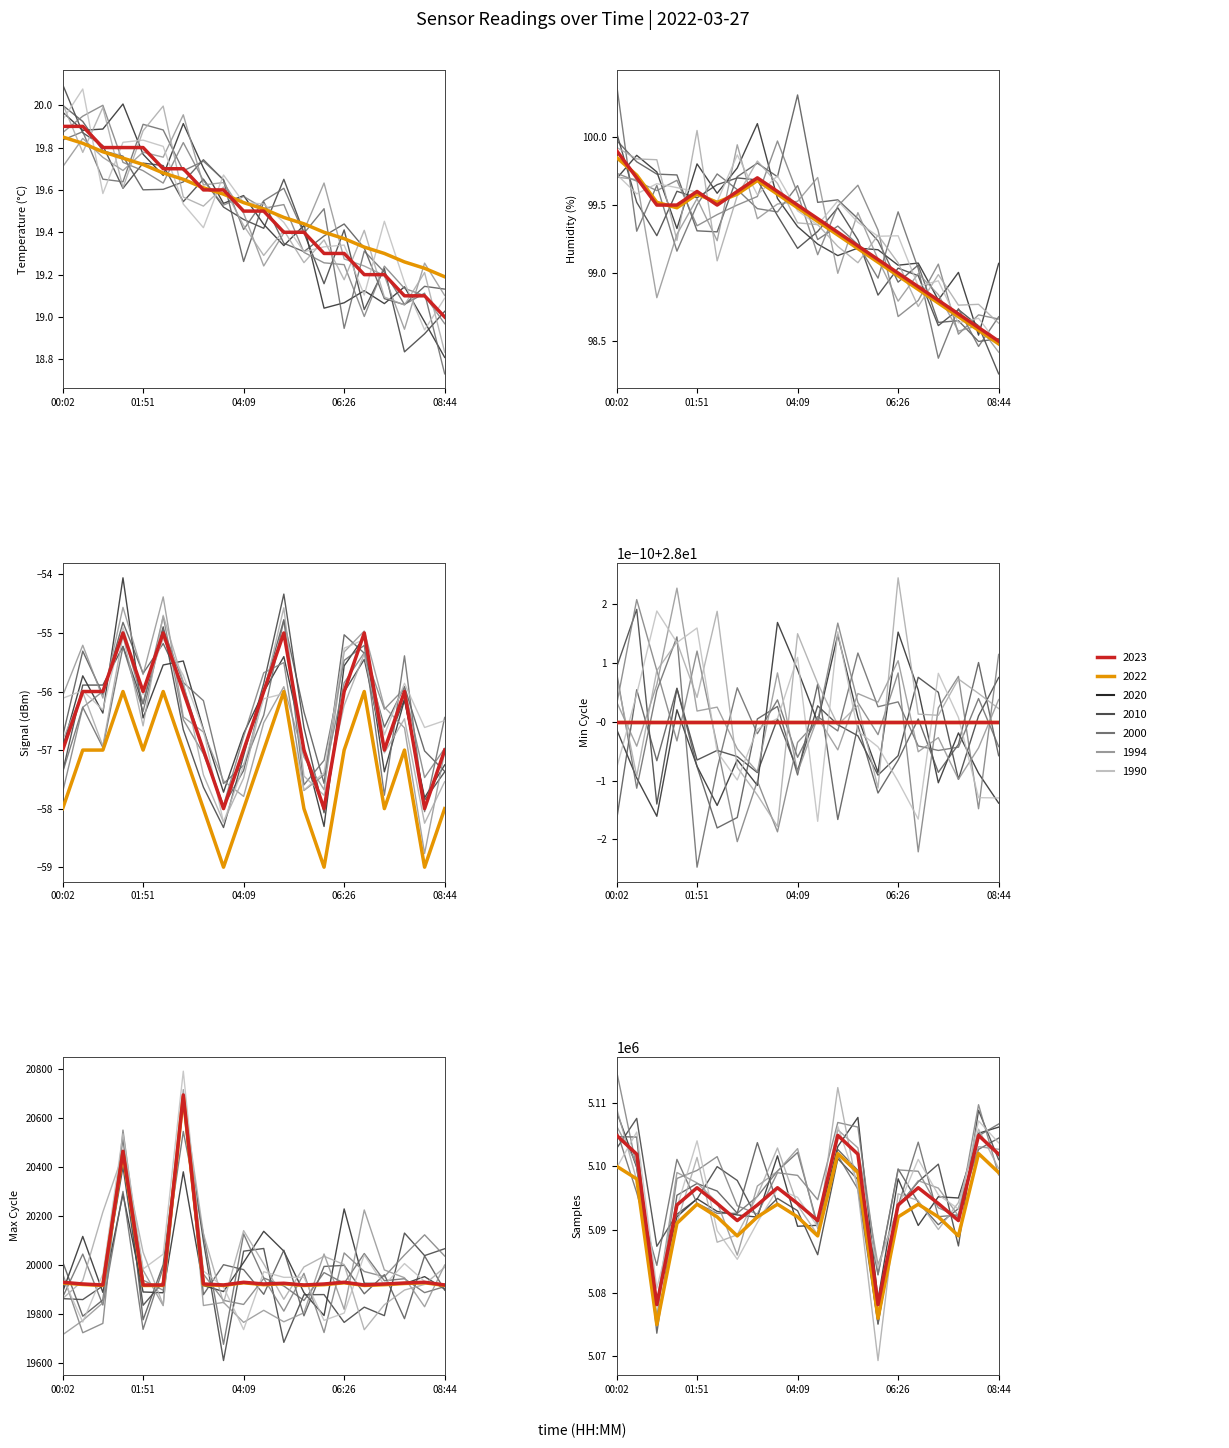

Is this an area chart (filled region under the line)?

No